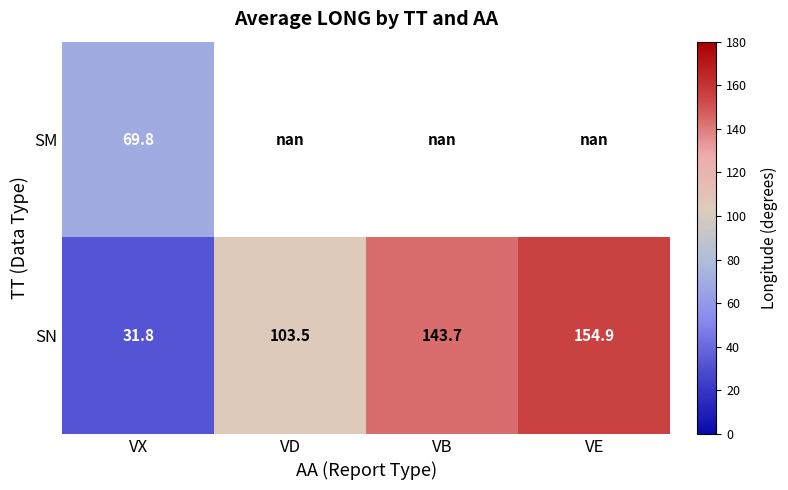

The value of SN at VB is 143.7. True or false?

True